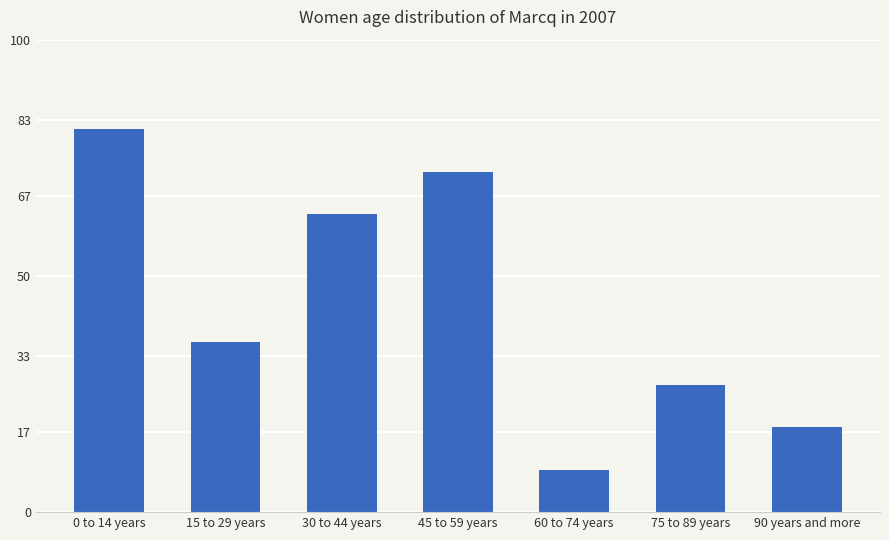

At which label does the data first exceed 36?

0 to 14 years